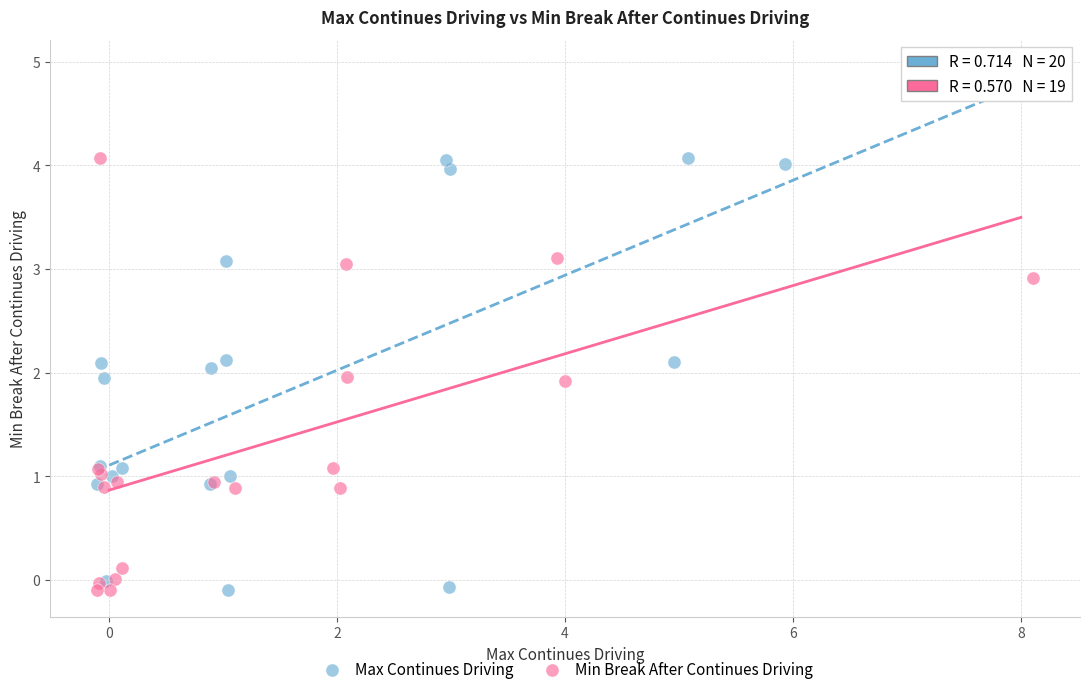

Which series has the widest spread of Y values?

Max Continues Driving